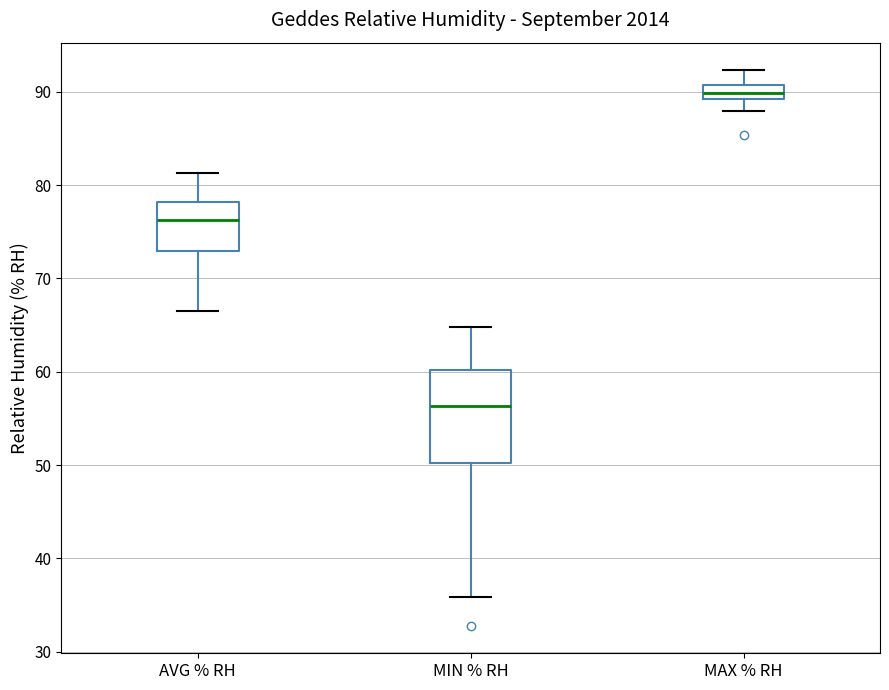

Reading left to right, transcribe this box plot: for each box, give where its median line is, the range the box spans, and where its two whiskers end, as read against the y-axis. The values are not printed on the chart, so give them approximately, as read against the axis.

AVG % RH: median 76, box 73 to 78, whiskers 67 to 81
MIN % RH: median 56, box 50 to 60, whiskers 36 to 65
MAX % RH: median 90, box 89 to 91, whiskers 88 to 92